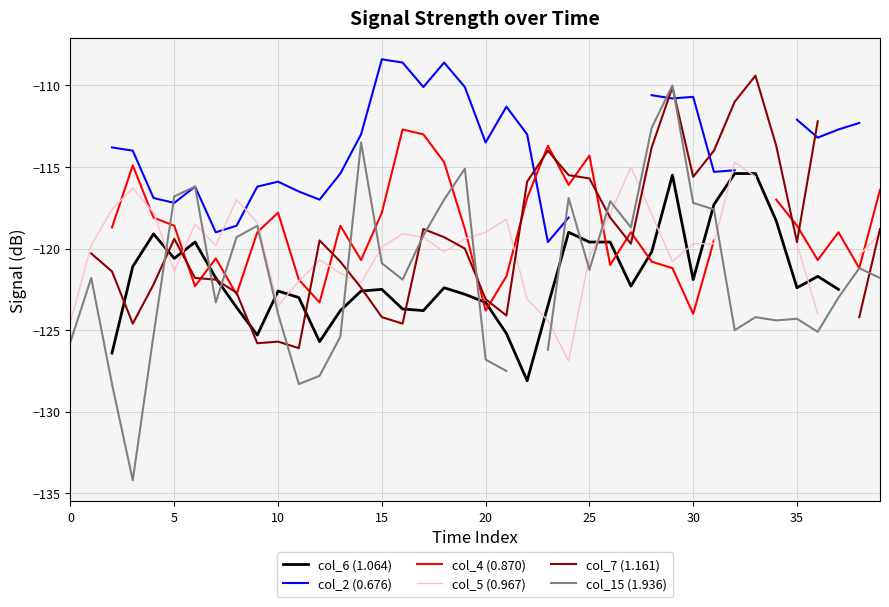

Which series has the largest range (max minus min)?

col_15 (1.936)